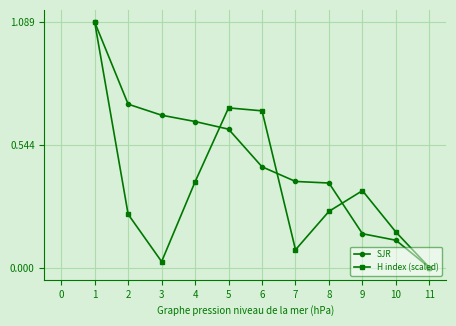

At 7, list the series in order from smallest to largest.

H index (scaled), SJR